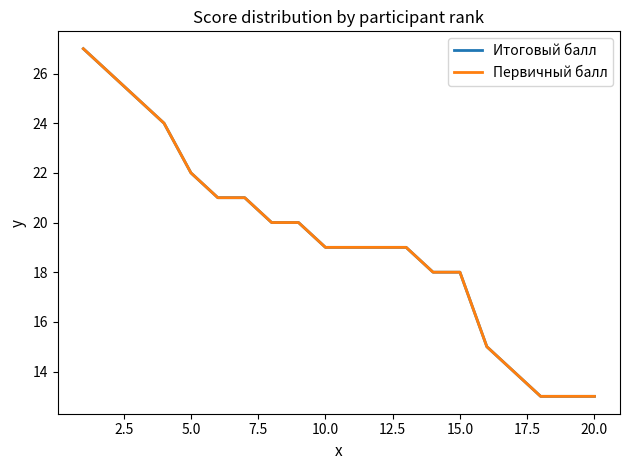

What is the difference between the second highest and second lowest values in the Итоговый балл series?

13